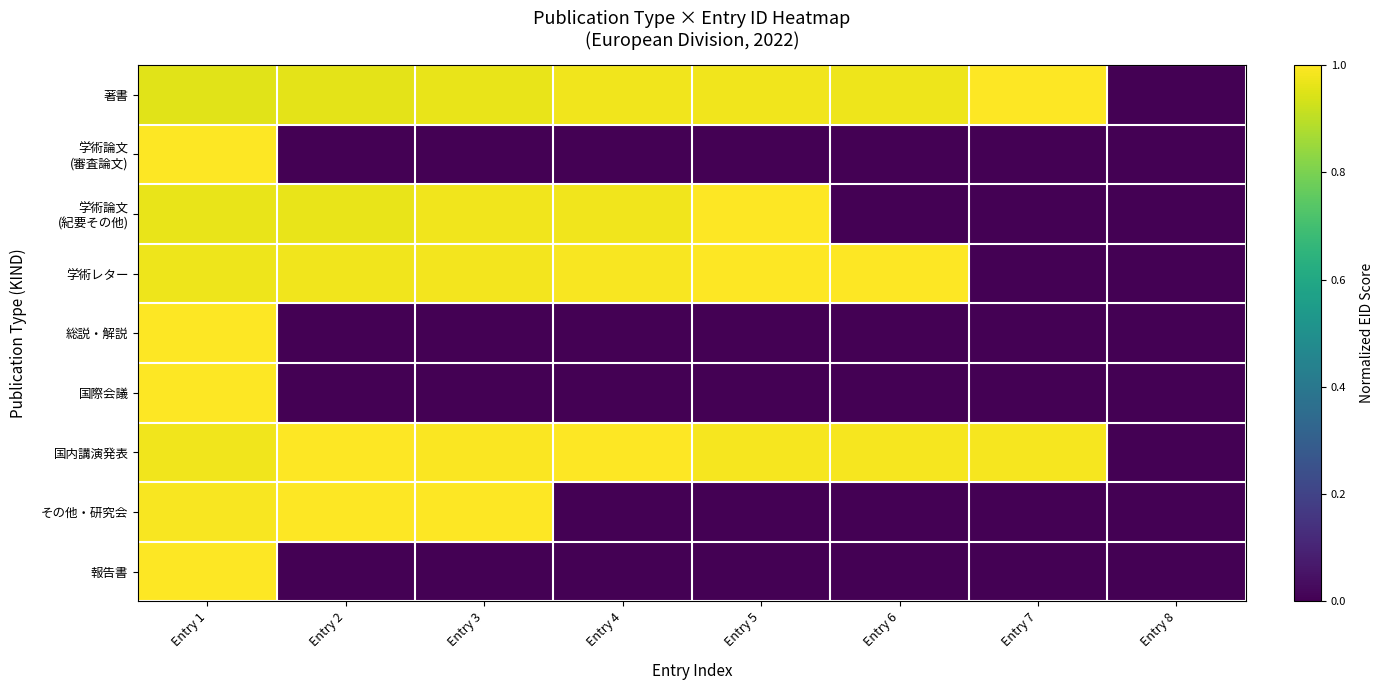

At which category is the sum across all series the highest?

Entry 1